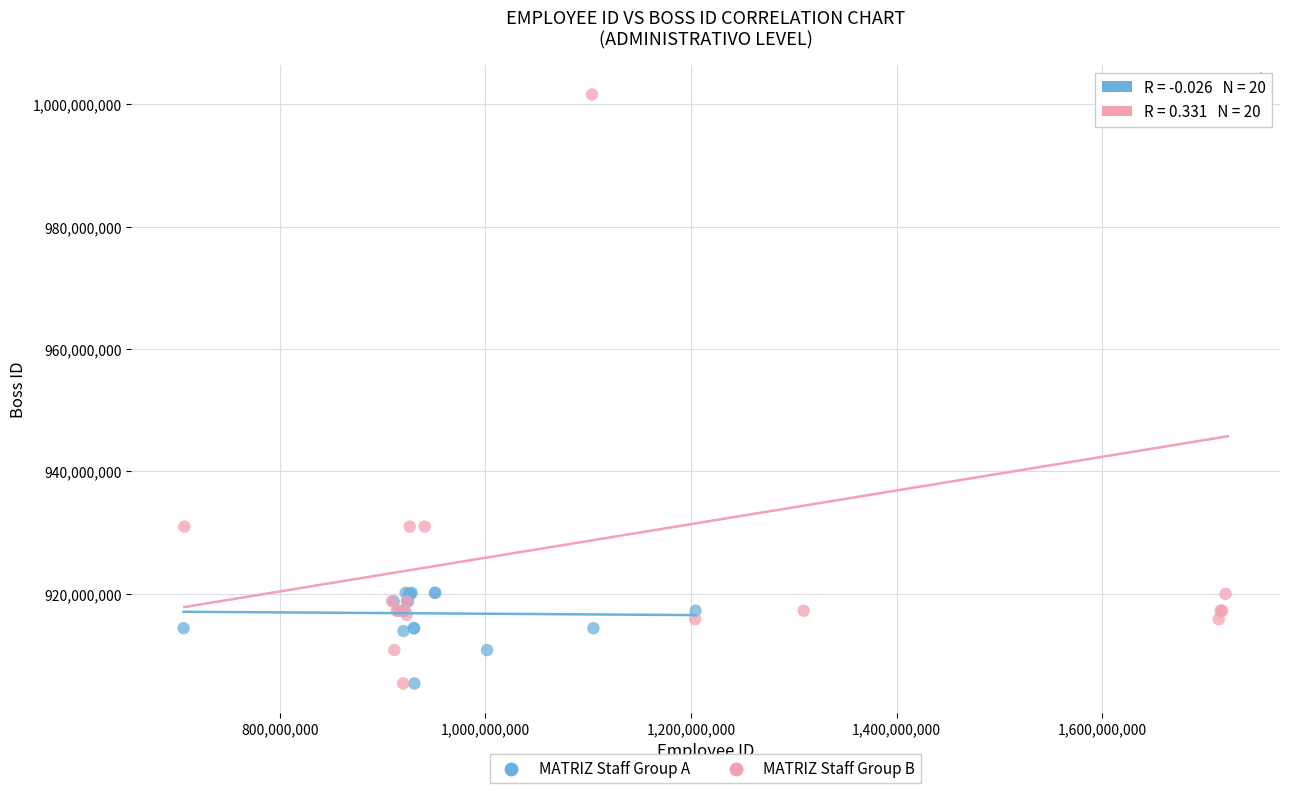

Which series has the widest spread of Y values?

MATRIZ Staff Group B